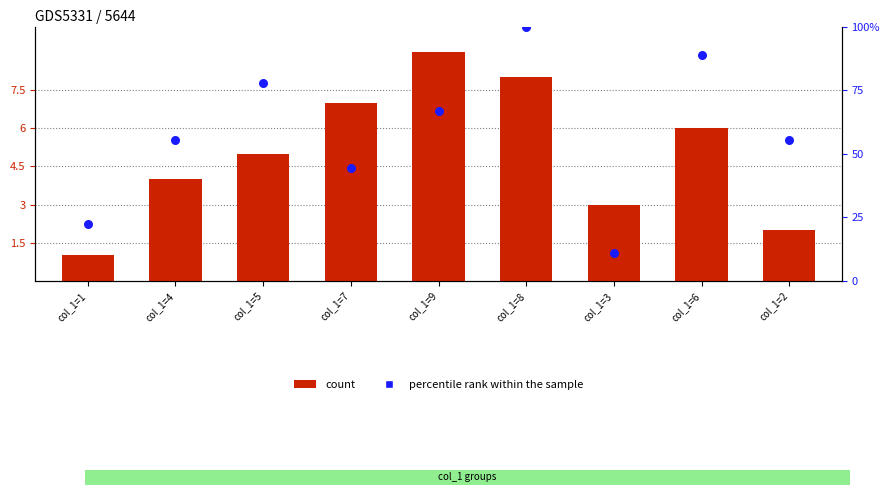

At which category is the sum across all series the highest?

col_1=8